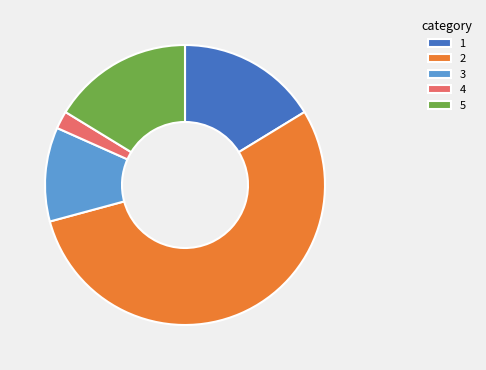

Does any single category account for the majority?

Yes